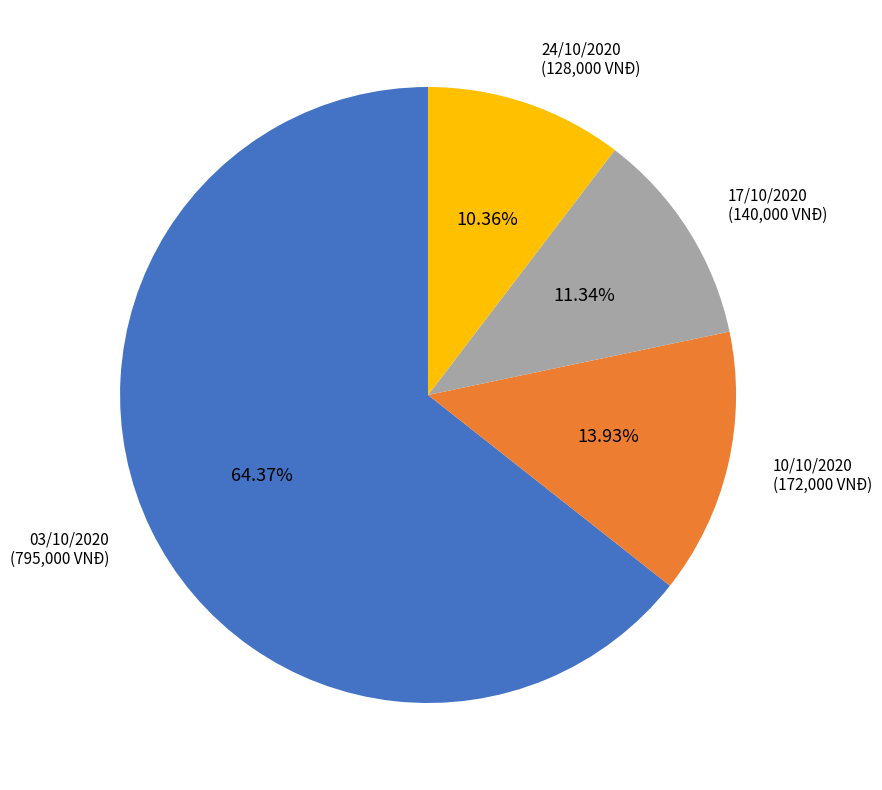

What percentage is the 10/10/2020 slice, to the nearest percent?

14%